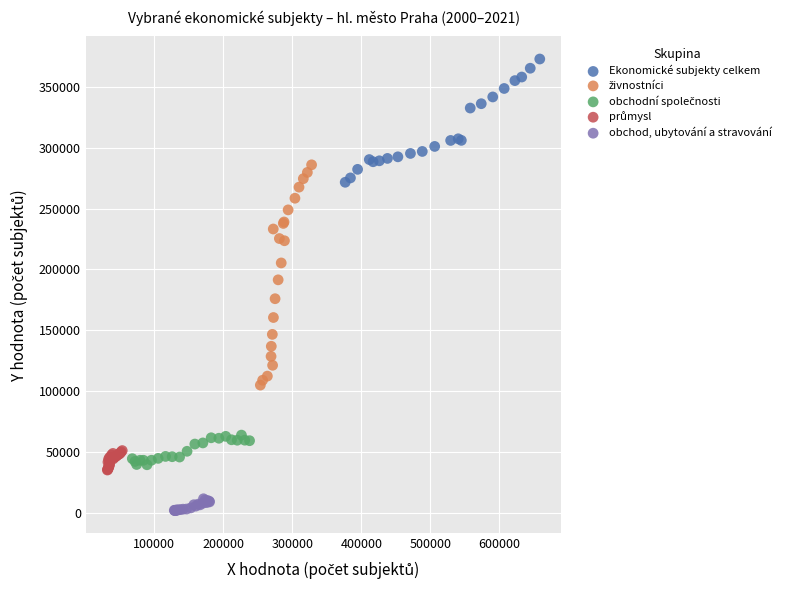

Which series contains the highest Y value?

Ekonomické subjekty celkem